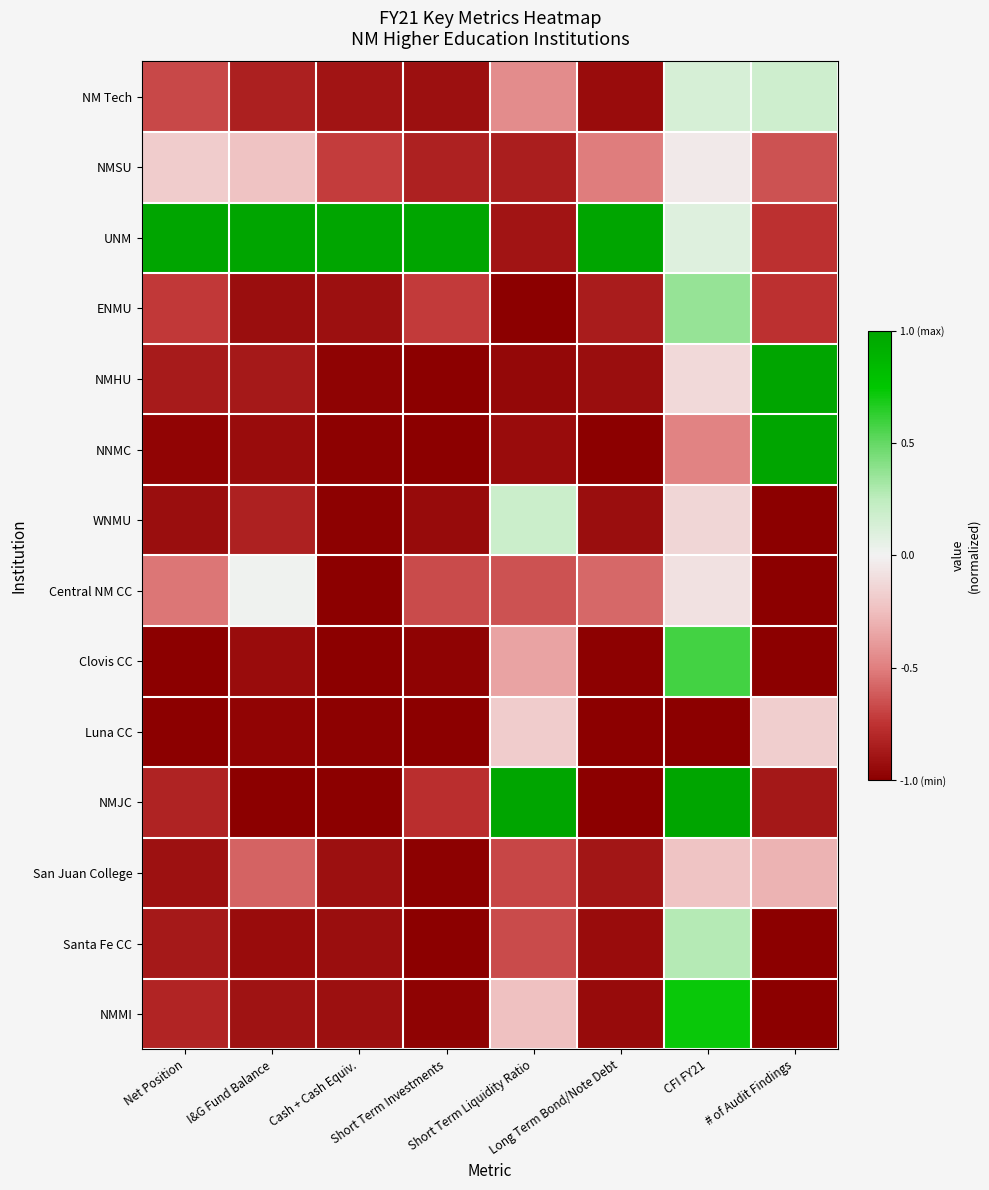

Which label corresponds to the smallest value in the chart?

Short Term Liquidity Ratio